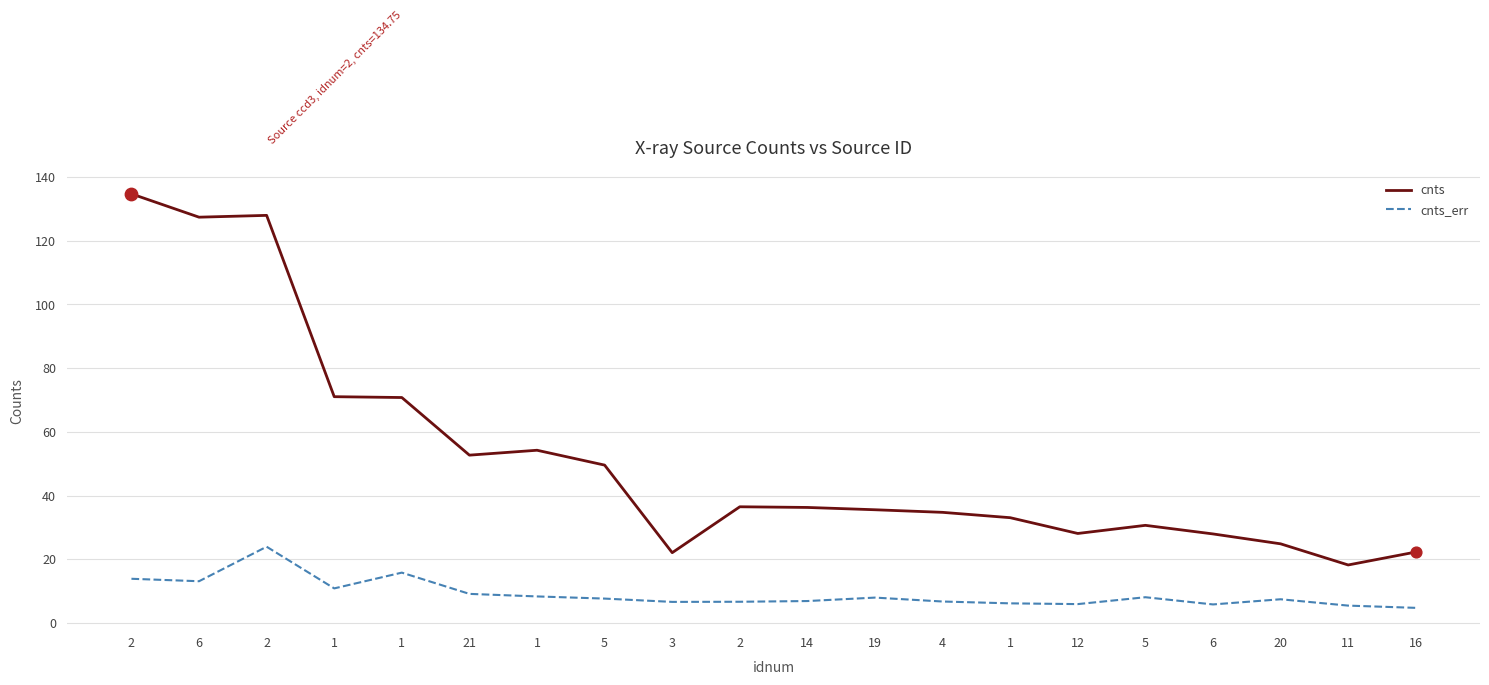

Which series has the largest total across all categories?

cnts